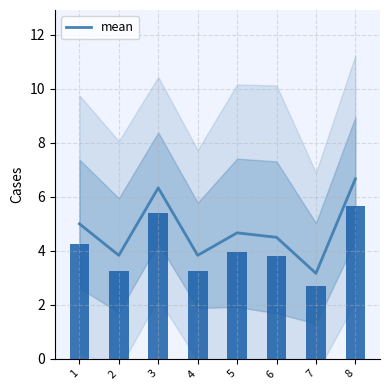

What is the difference between the maximum and minimum values?

3.5